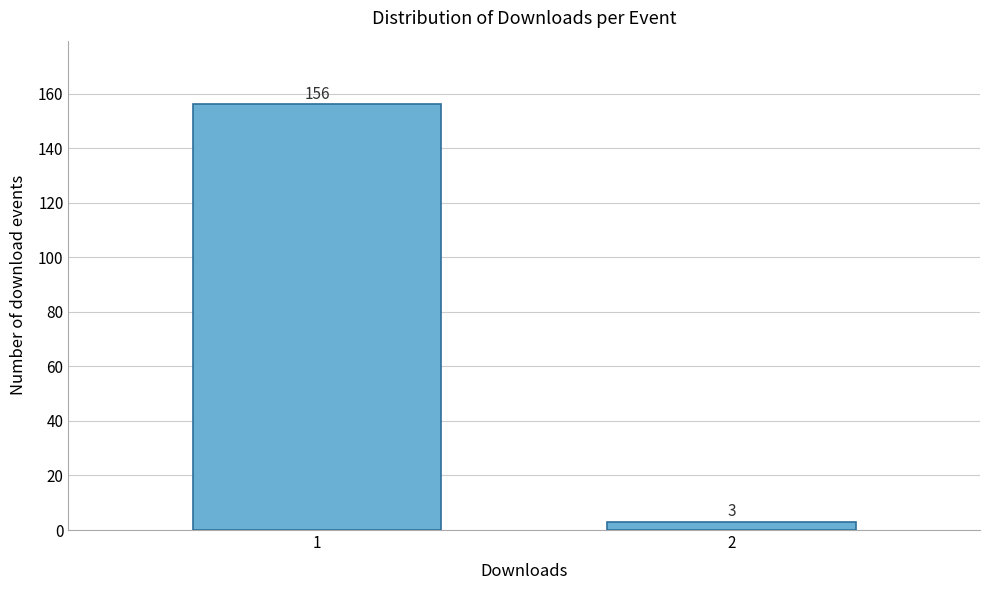

Reading left to right, list all the values displayed in this chart.

1=156	2=3